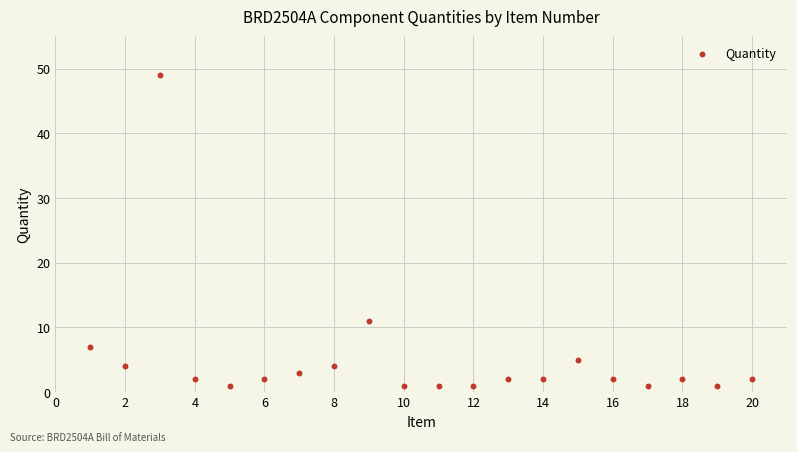

What Y value in the scatter plot is closest to 25?

11